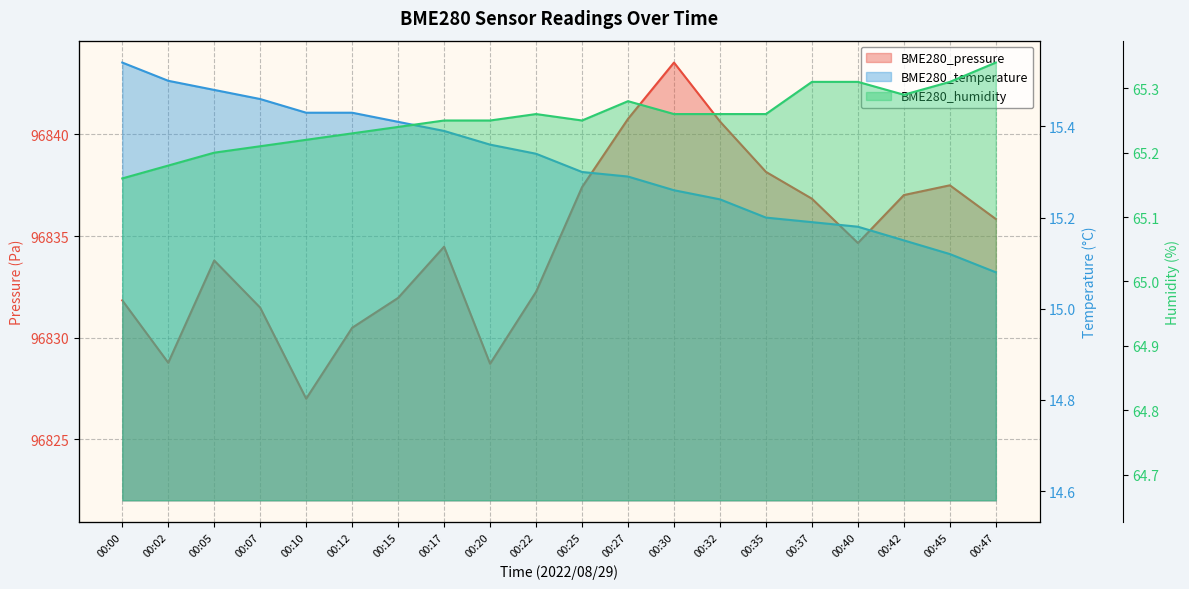

Is it true that BME280_humidity equals 42.4 at 00:35?

False